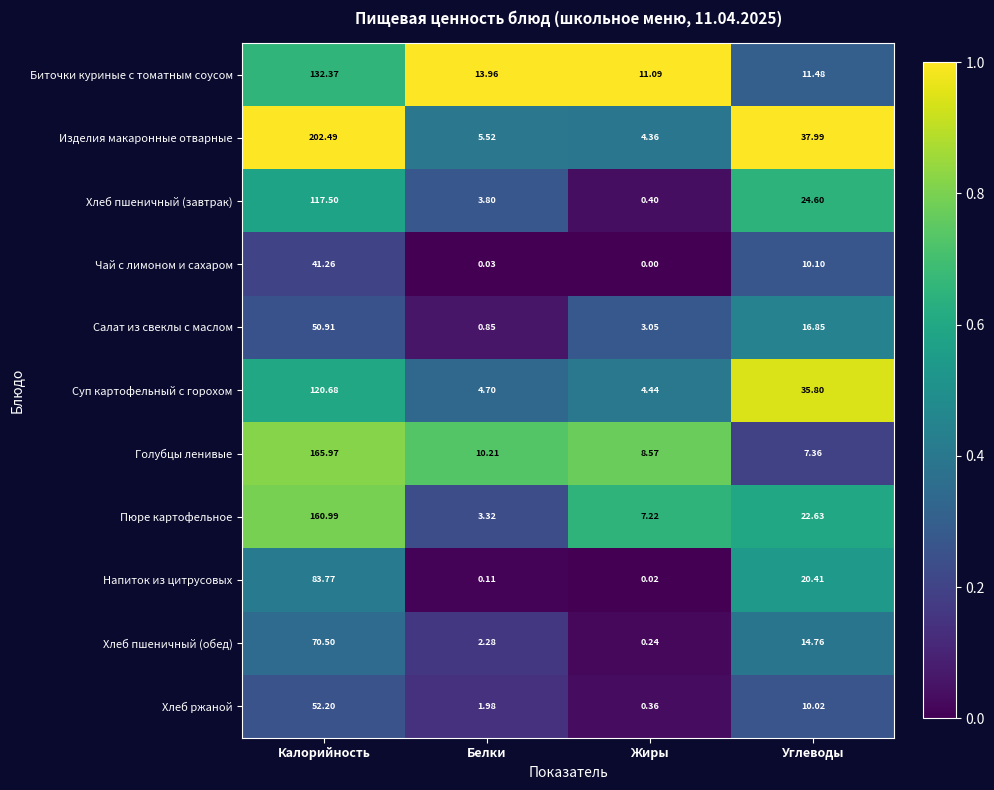

At Калорийность, list the series in order from smallest to largest.

Чай с лимоном и сахаром, Салат из свеклы с маслом, Хлеб ржаной, Хлеб пшеничный (обед), Напиток из цитрусовых, Хлеб пшеничный (завтрак), Суп картофельный с горохом, Биточки куриные с томатным соусом, Пюре картофельное, Голубцы ленивые, Изделия макаронные отварные